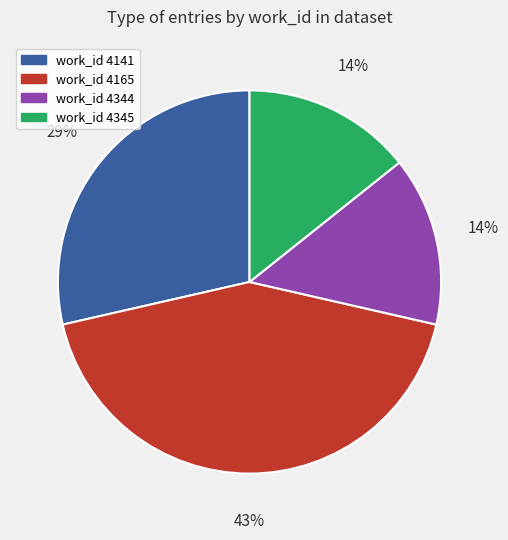

To the nearest percent, what is the average slice percentage?

25%